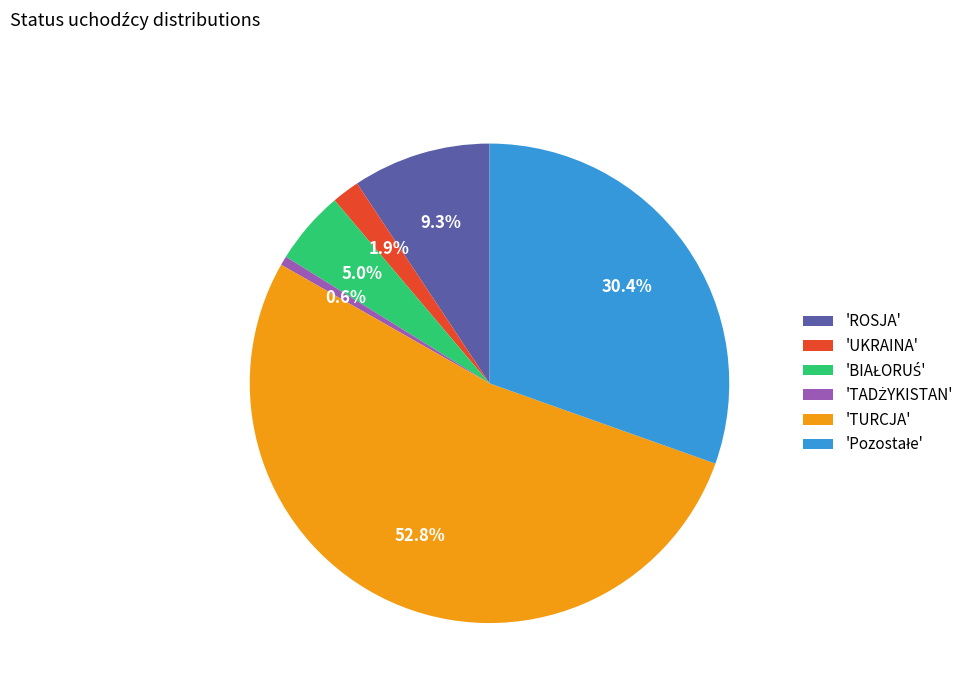

What percentage is NOT represented by 'UKRAINA'?

98.1%